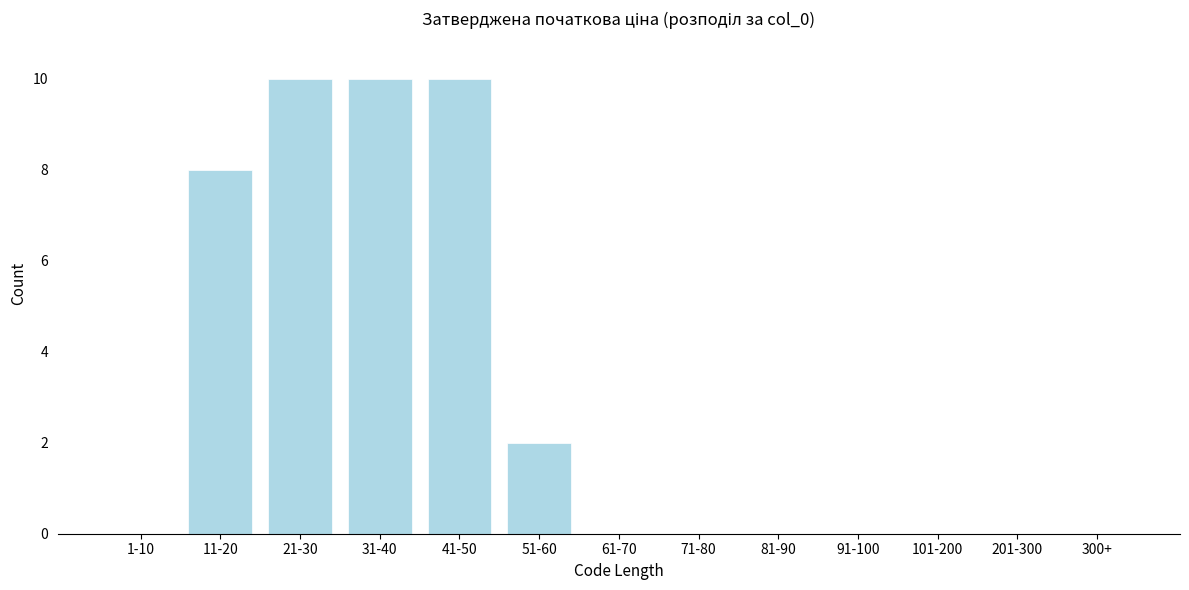

Reading left to right, list all the values displayed in this chart.

1-10=0	11-20=8	21-30=10	31-40=10	41-50=10	51-60=2	61-70=0	71-80=0	81-90=0	91-100=0	101-200=0	201-300=0	300+=0